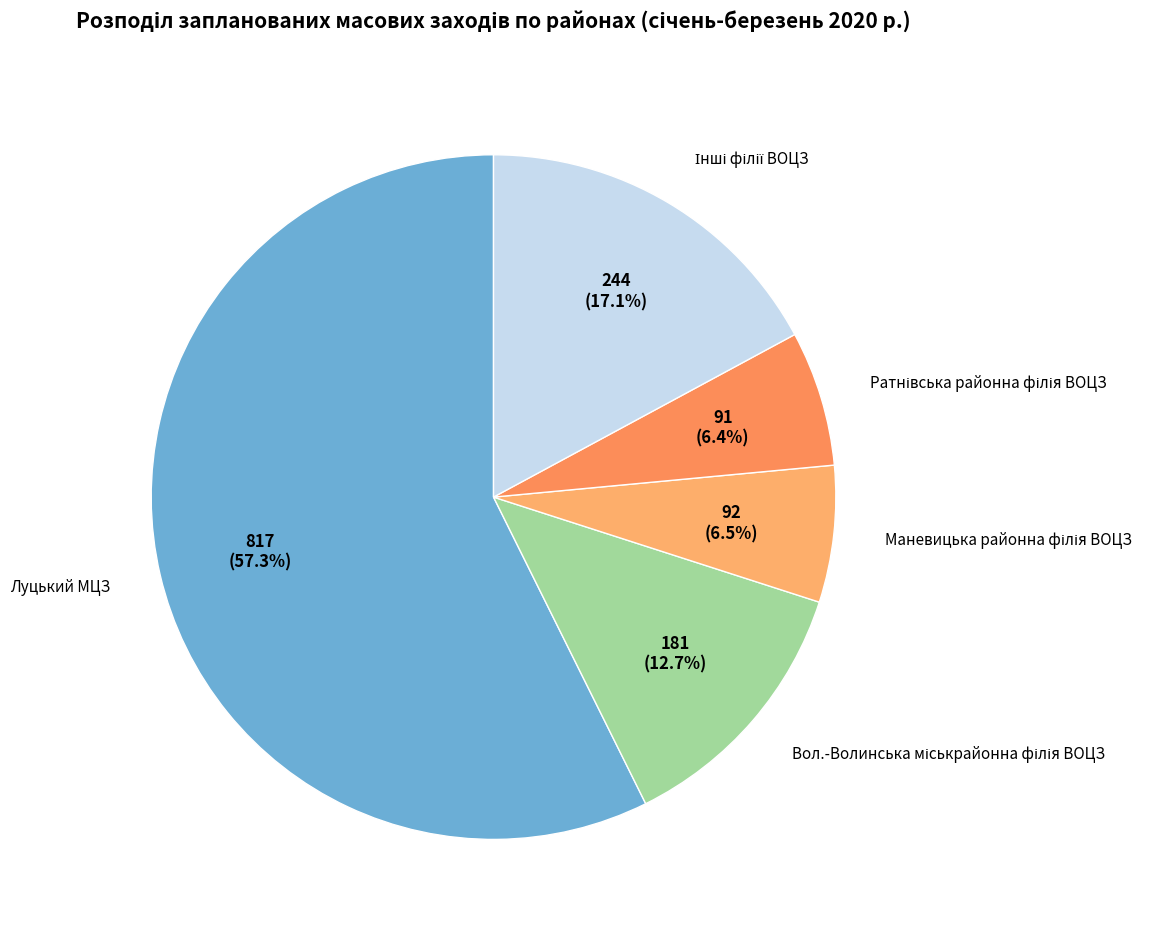

Is there any slice that represents more than half of the pie?

Yes